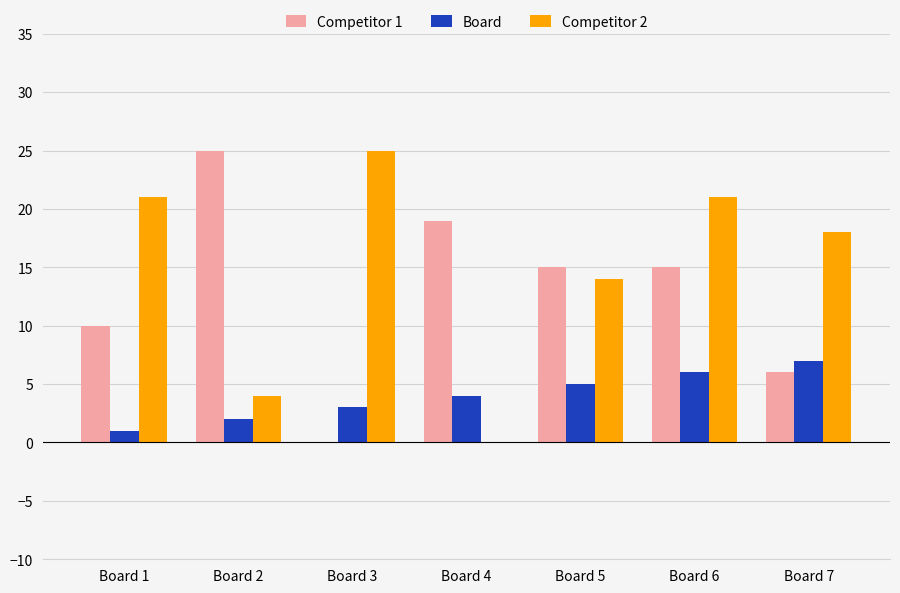

What is the greatest value displayed?

25